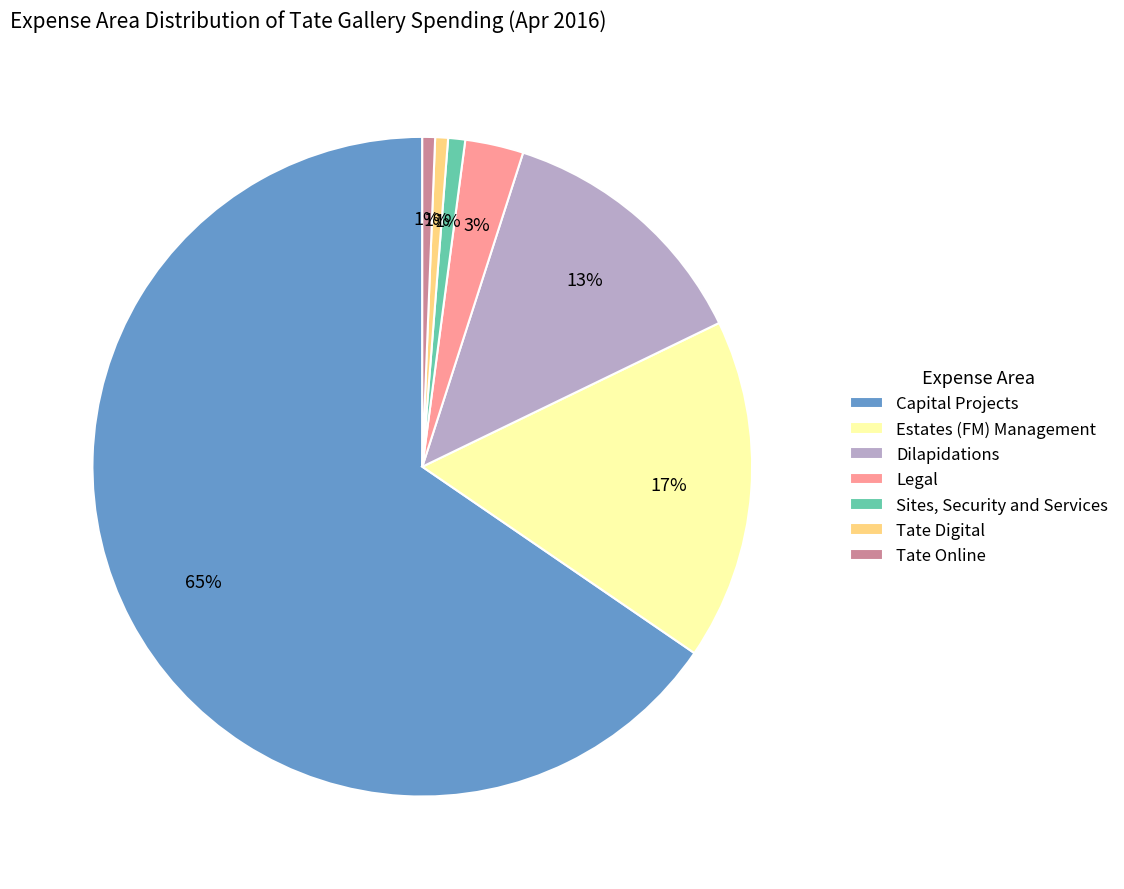

True or false: Dilapidations accounts for 26% of the total.

False